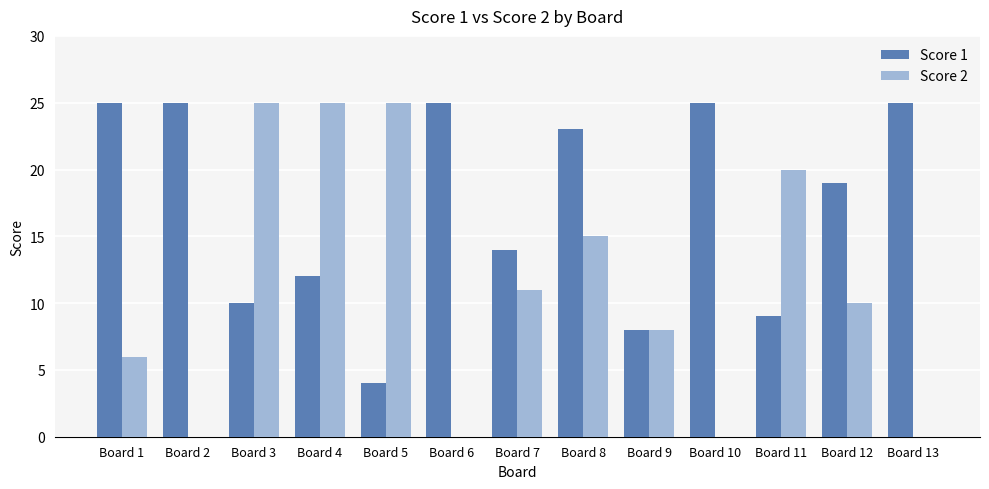

How many series are shown in this chart?

2